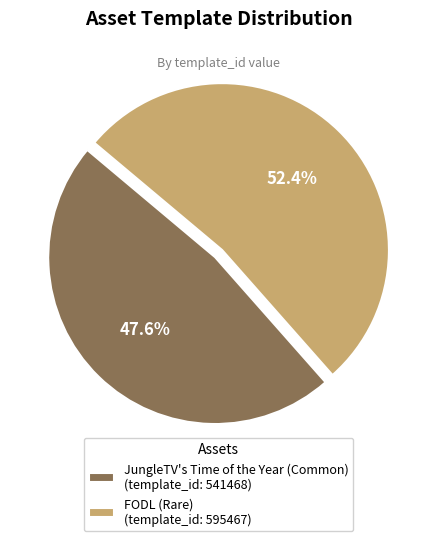

Does JungleTV's Time of the Year (Common) account for over 50% of the chart?

No